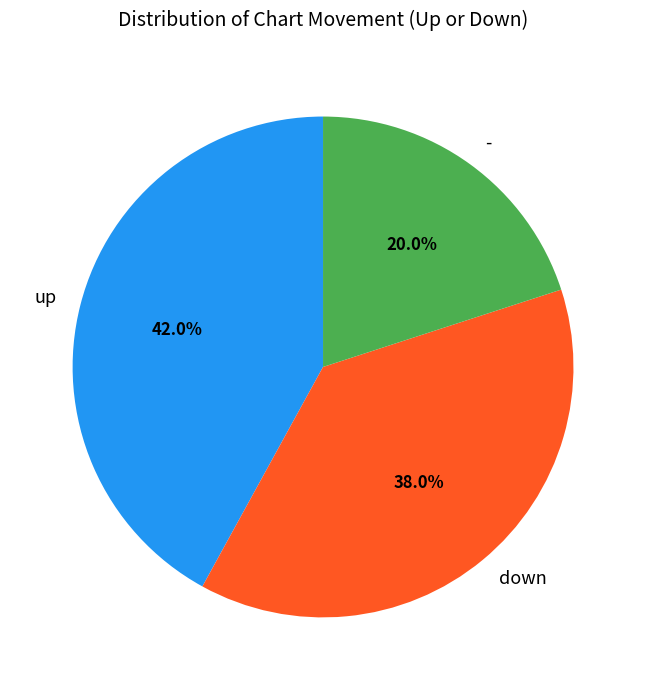

Do up and down together represent more than half of the pie?

Yes